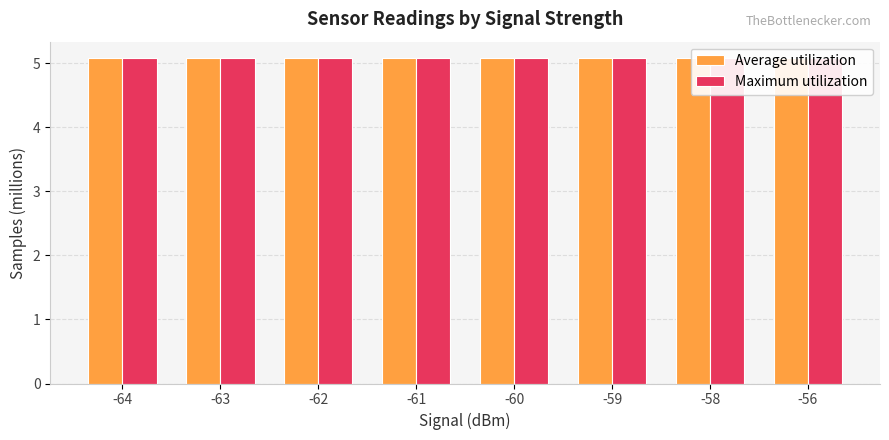

Rank the series by their average value, from lowest to highest.

Average utilization, Maximum utilization